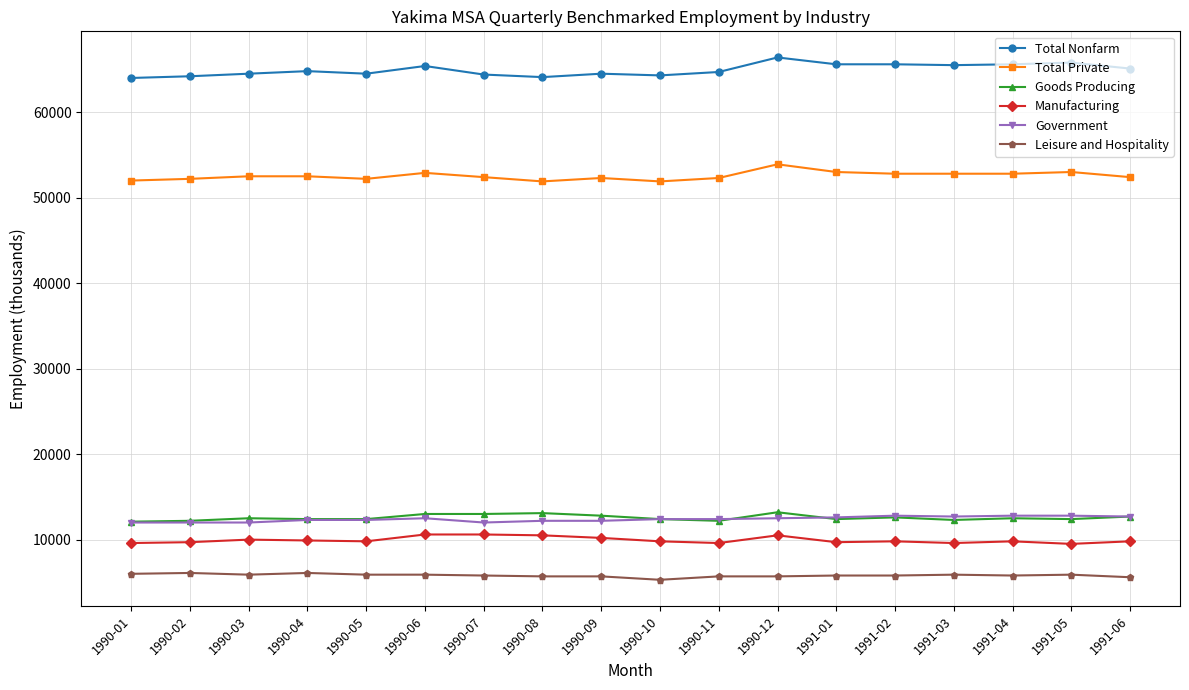

What is the value of the Government point at the 1st from the left?

12000